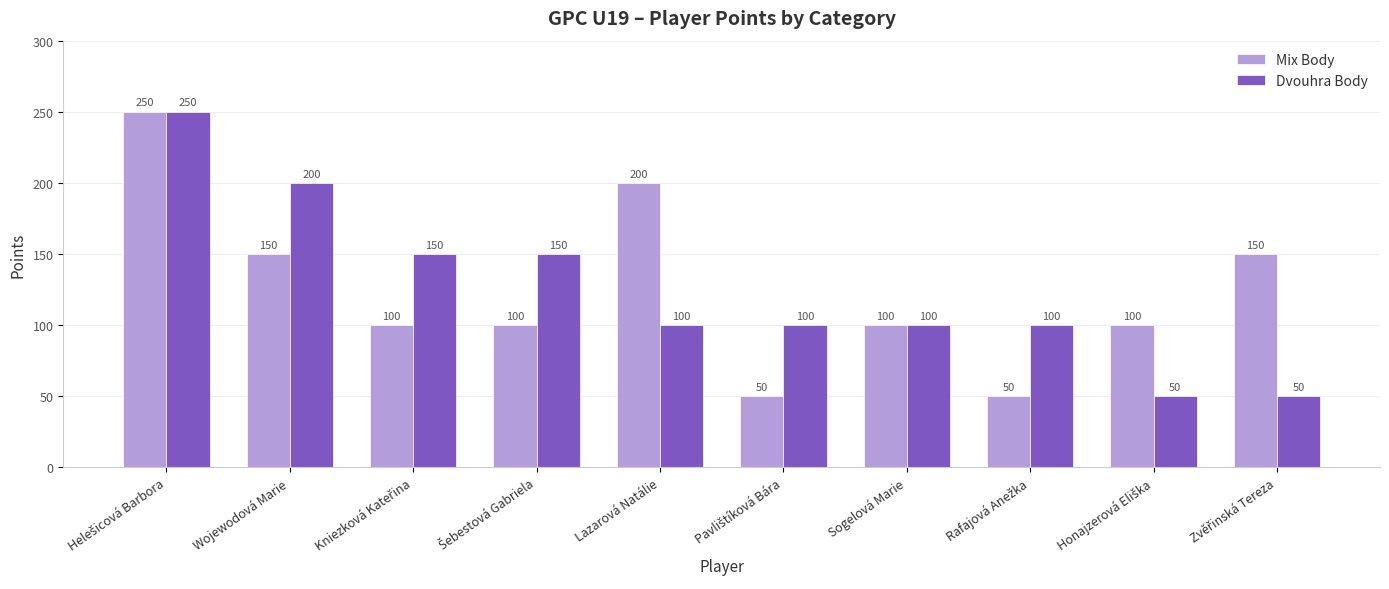

What is the greatest value displayed?

250